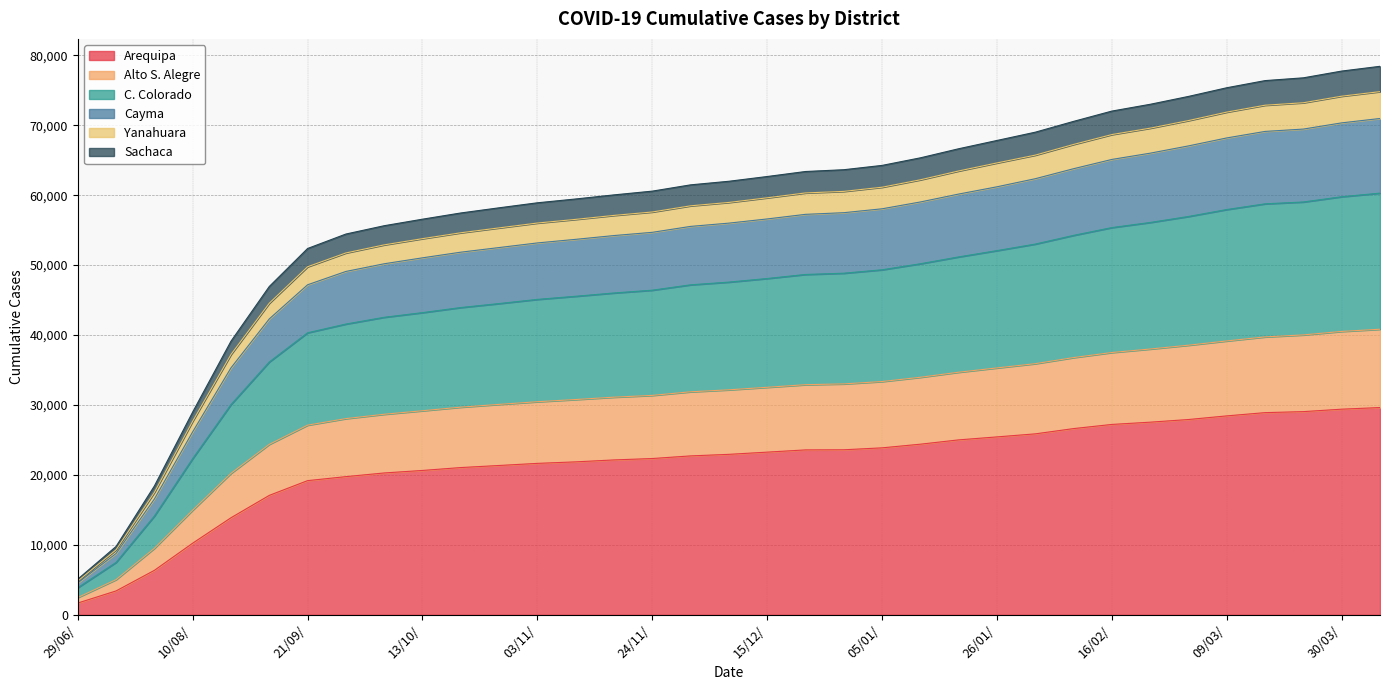

True or false: Cayma has more than 0 interior local peaks.

False